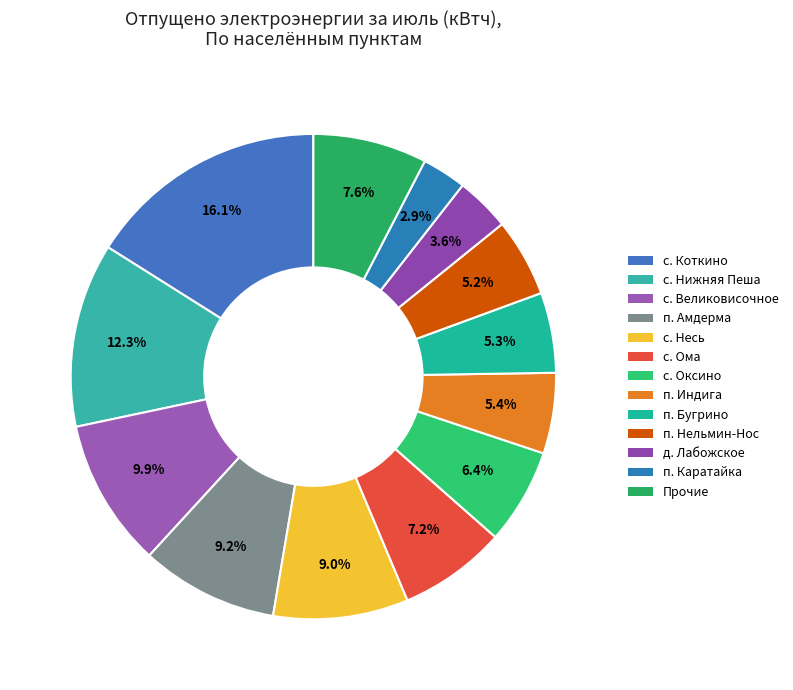

Count the number of slices in the pie.

13